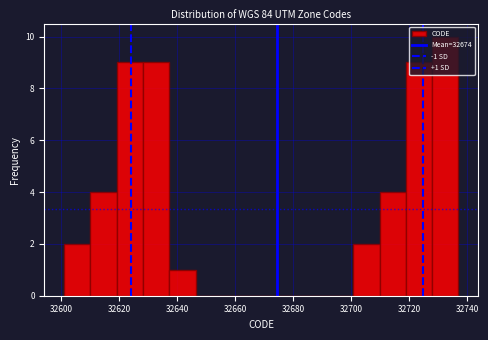

Over which range of the x-axis is the bar tallest?

32728 to 32738